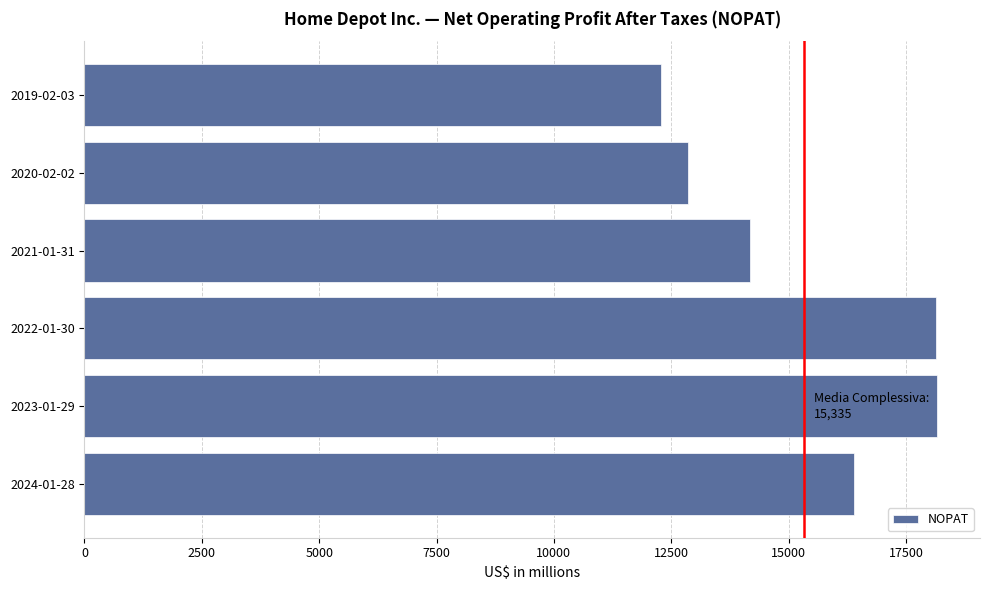

Is it true that the value at 2019-02-03 is 12276?

True